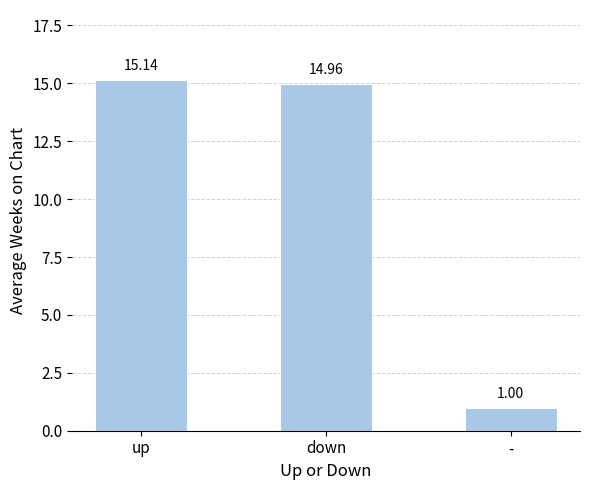

What is the label of the 3rd bar from the left?

-